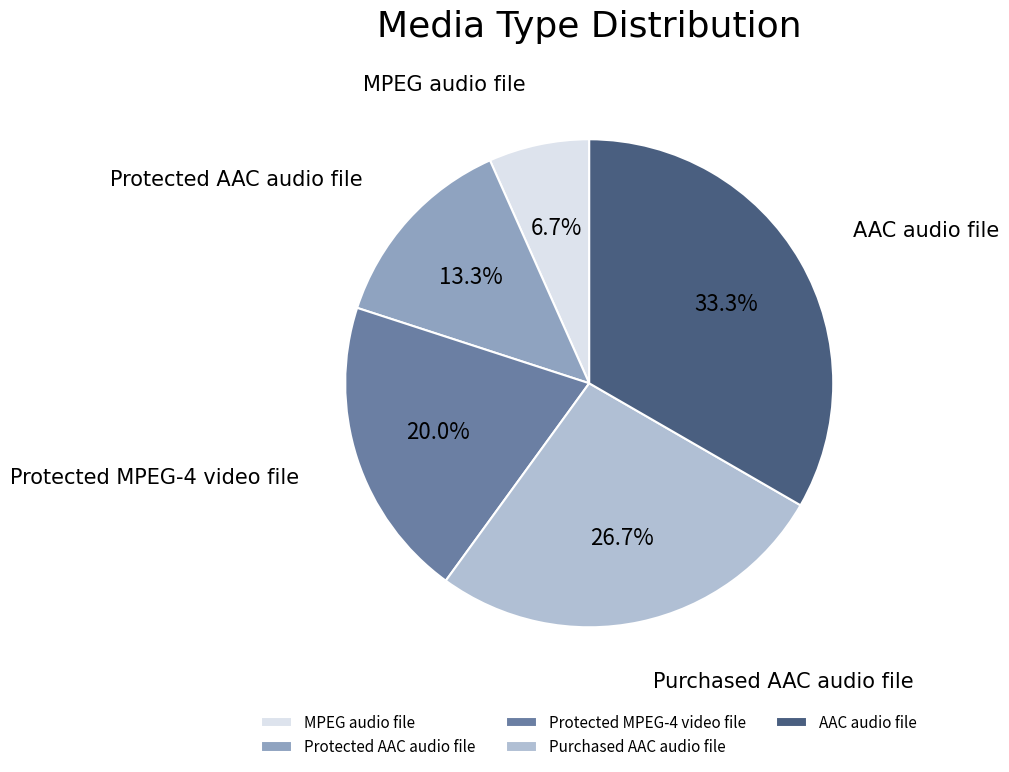

To the nearest percent, what is the difference between the largest and smallest slice percentages?

27%